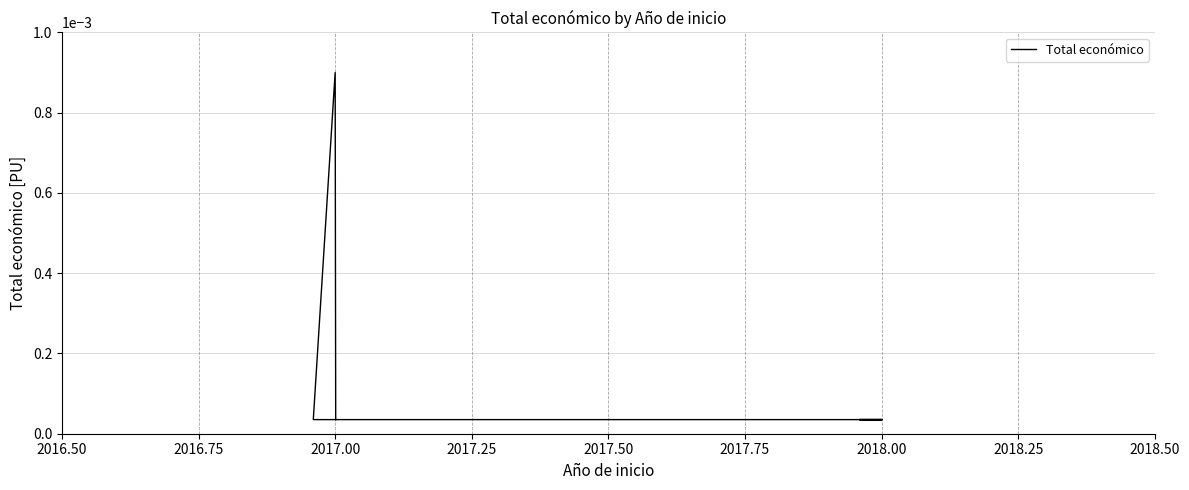

The chart shows a value of 0.0 at 2016.50. True or false?

False